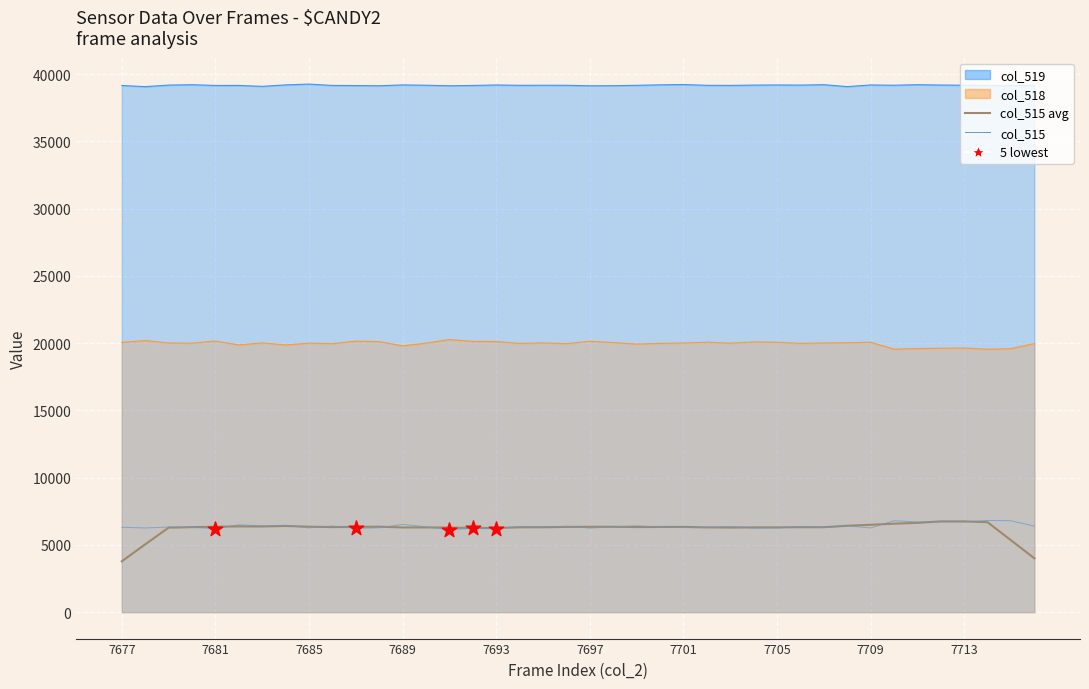

Which series has the largest total across all categories?

col_519